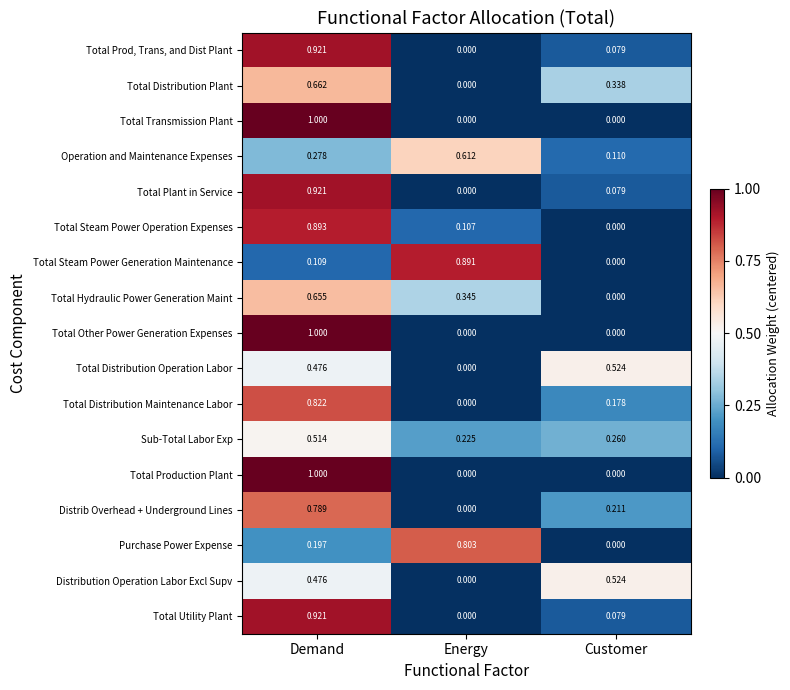

Where is Sub-Total Labor Exp nearest to the value 0?

Energy